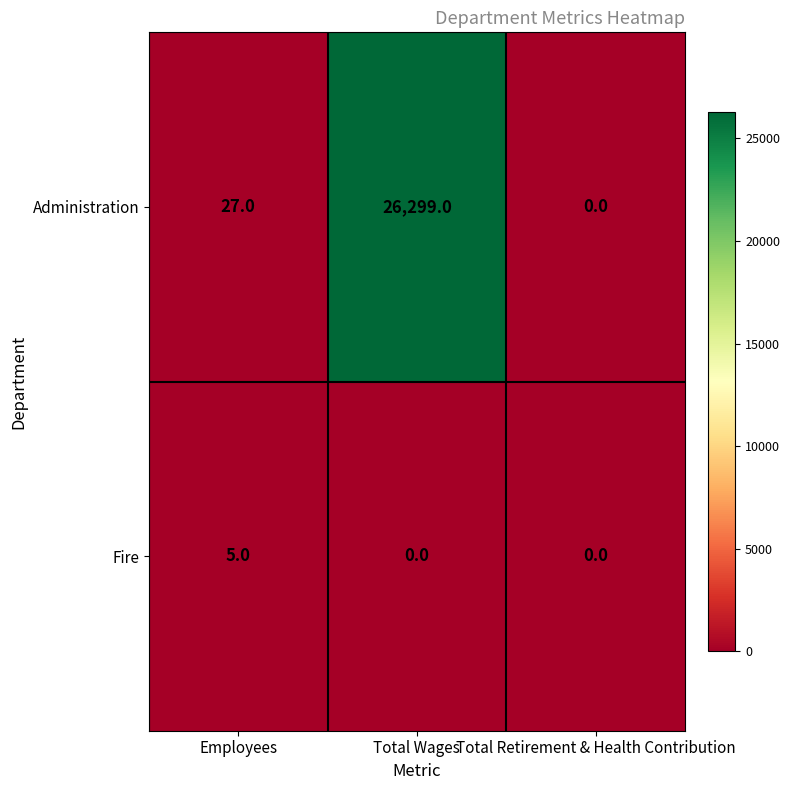

What is the total value across all series at Employees?

32